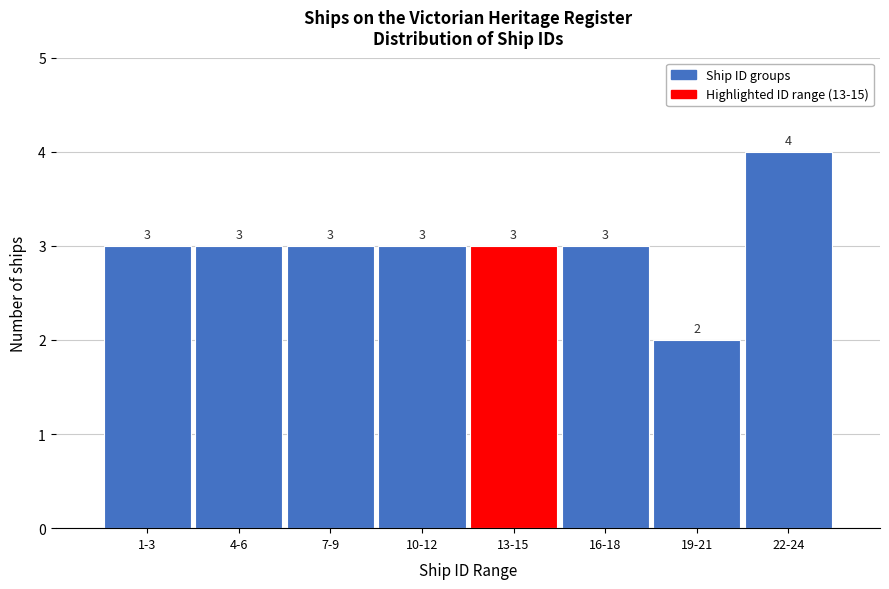

Reading left to right, list all the values displayed in this chart.

1-3=3	4-6=3	7-9=3	10-12=3	13-15=3	16-18=3	19-21=2	22-24=4